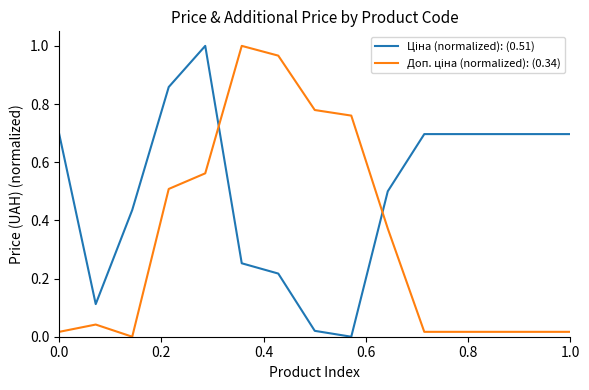

How many lines are shown in the chart?

2